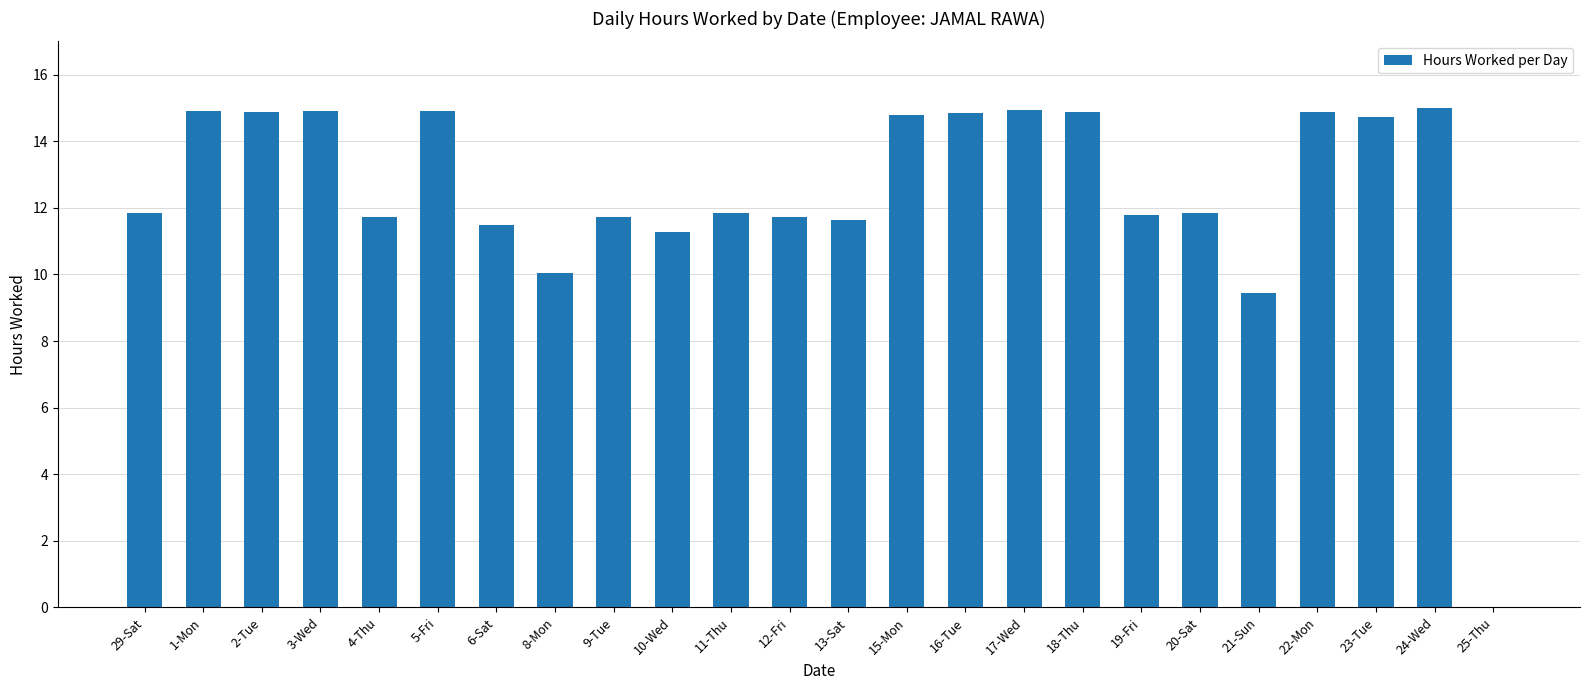

What is the maximum value shown in the chart?

15.0